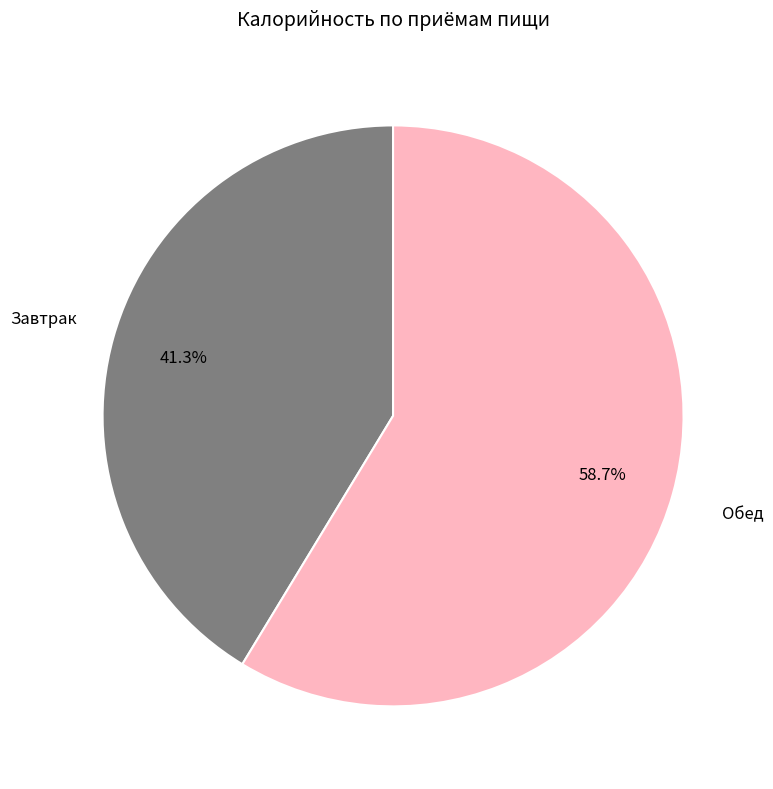

To the nearest percent, what is the combined percentage of Завтрак and Обед?

100%